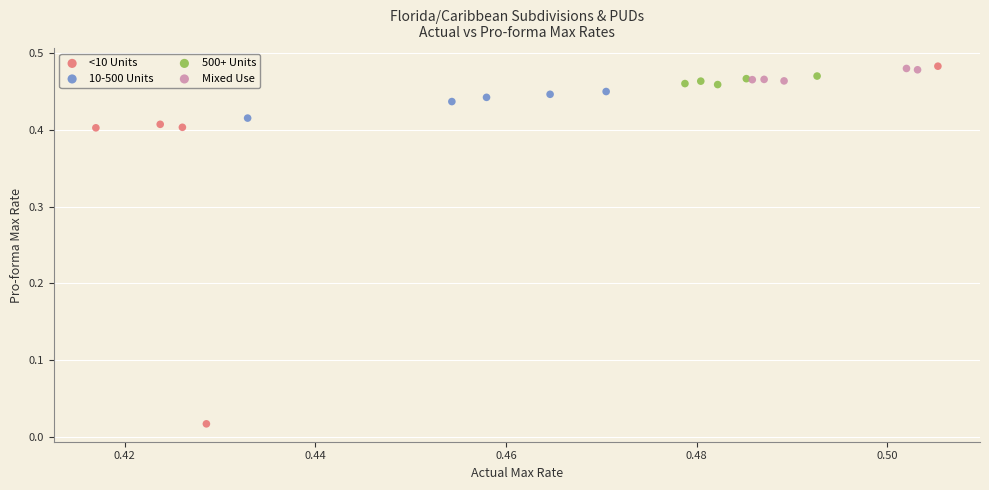

Which series has the widest spread of Y values?

<10 Units